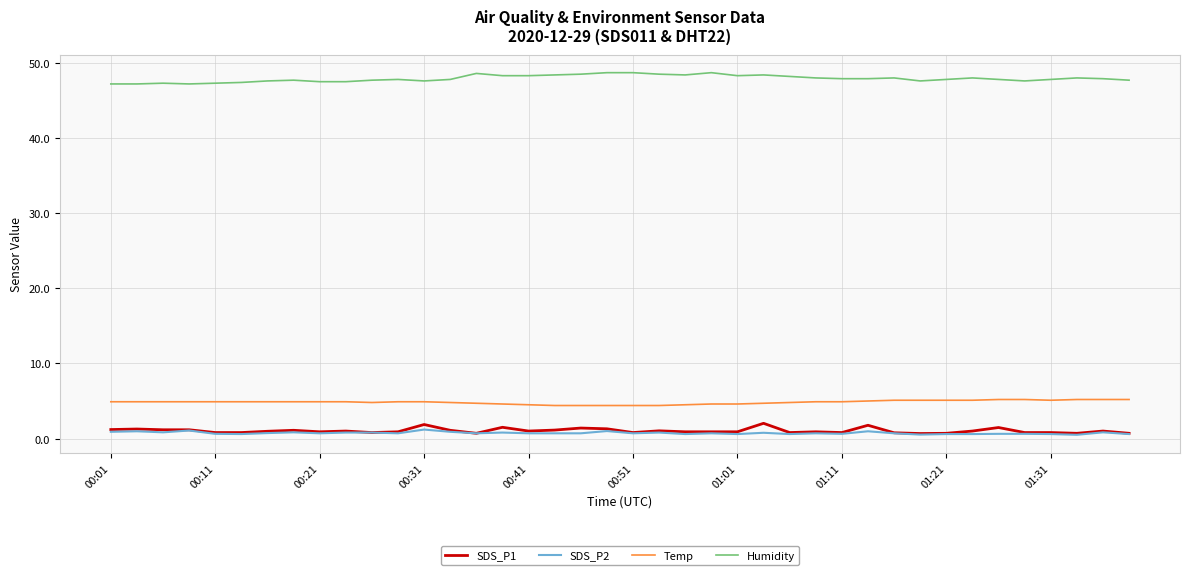

True or false: SDS_P1 and Humidity cross at least once.

False